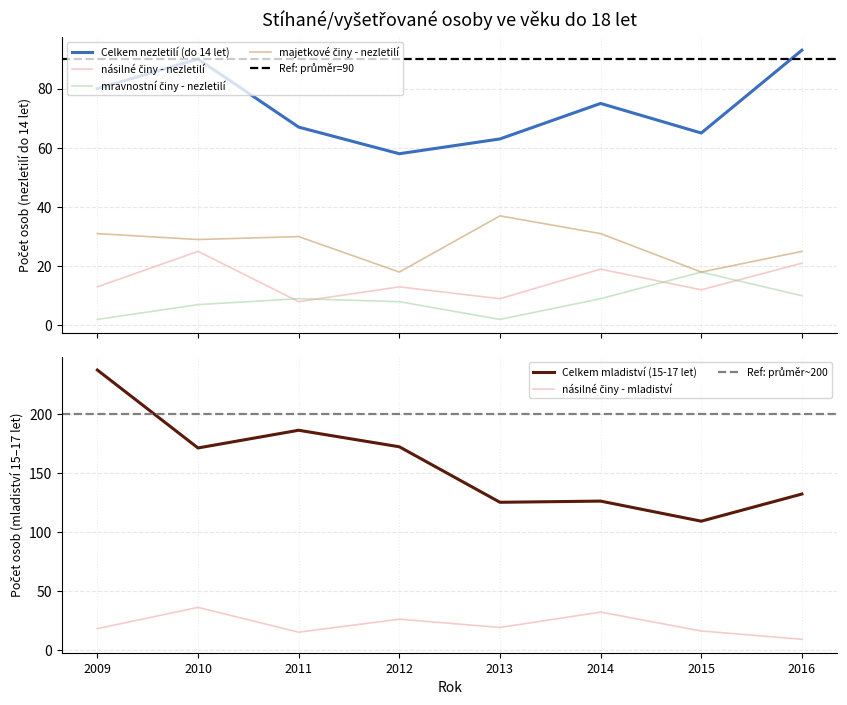

The Celkem nezletilí (do 14 let) series shows 65 at 2015. True or false?

True